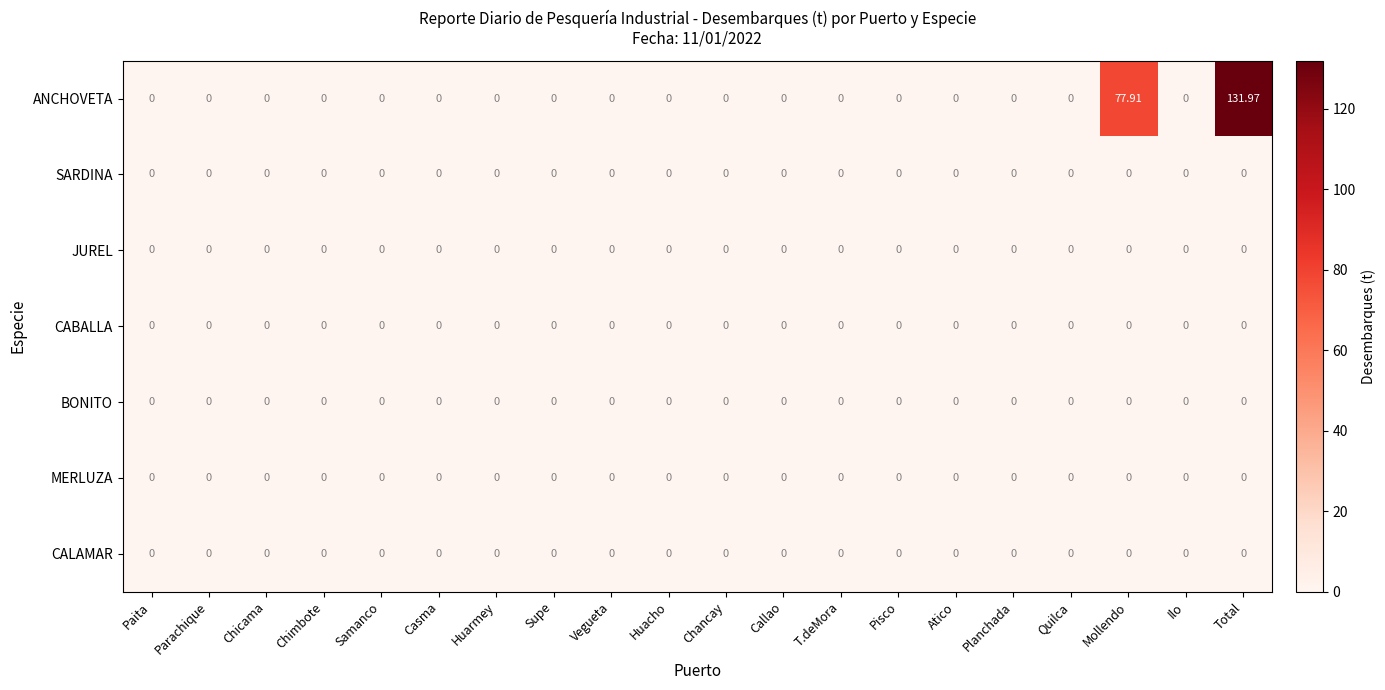

At which category does the chart reach its peak across all series?

Total